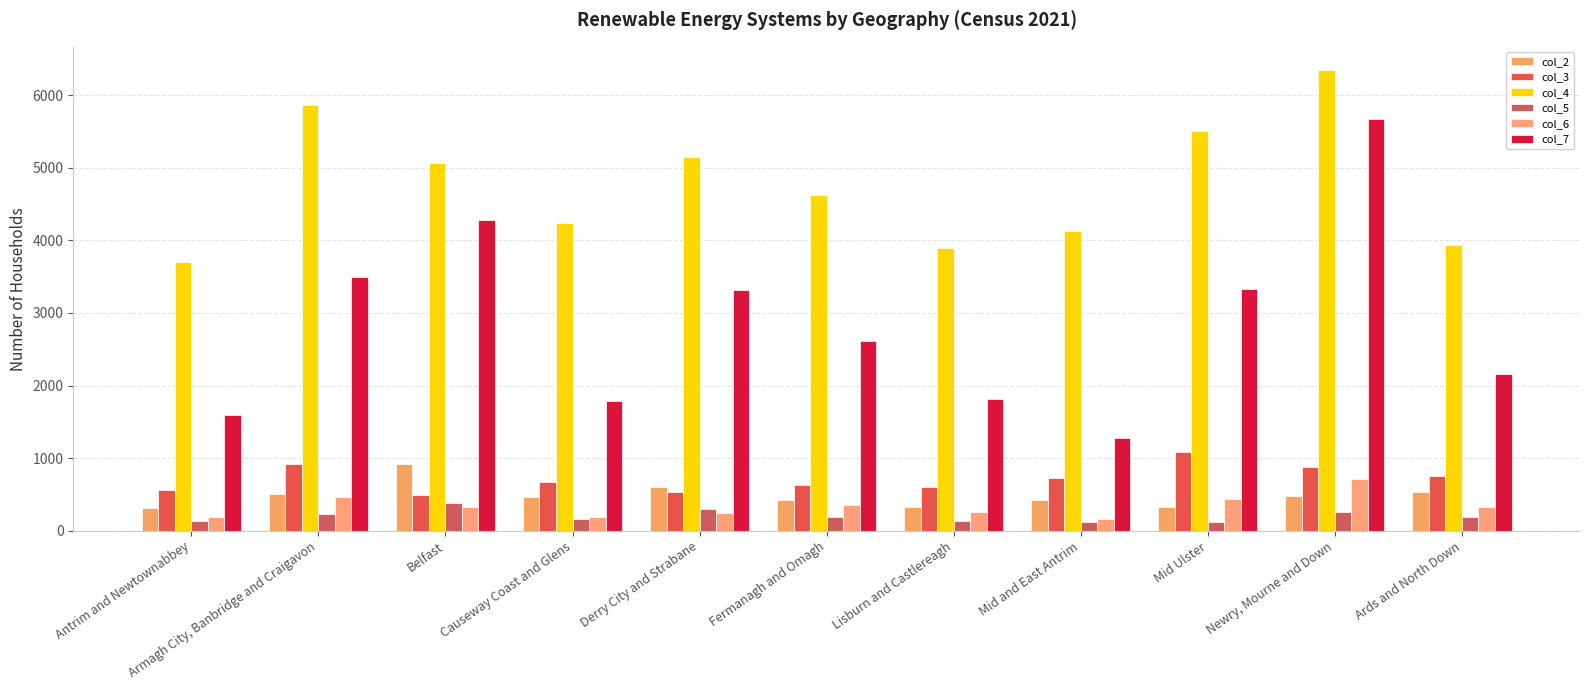

How many bars are there in total?

66